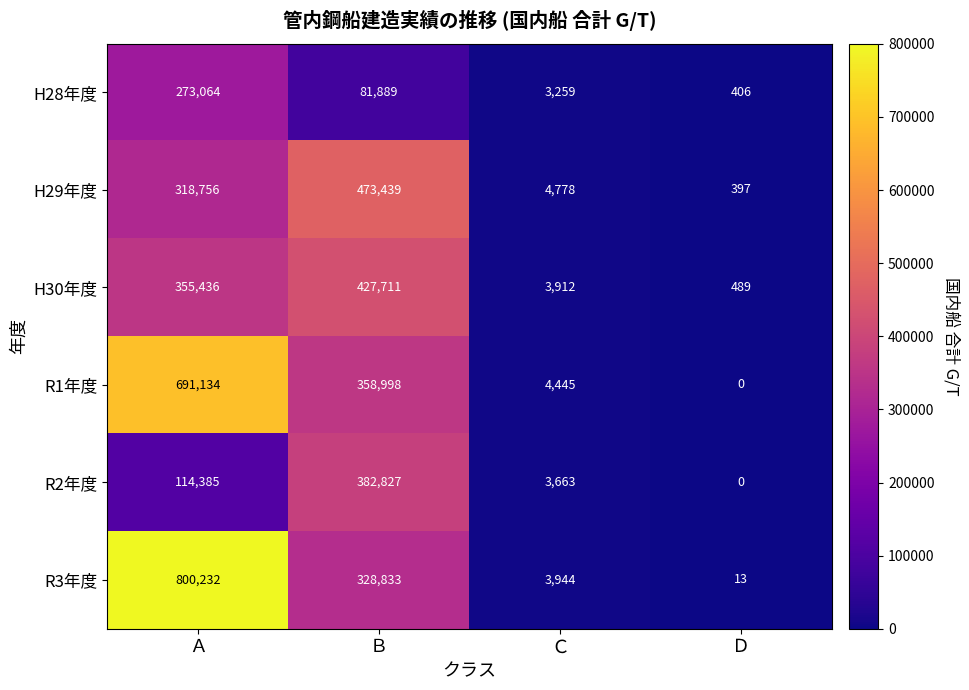

True or false: R3年度 has a value of 3944 at Ｃ.

True